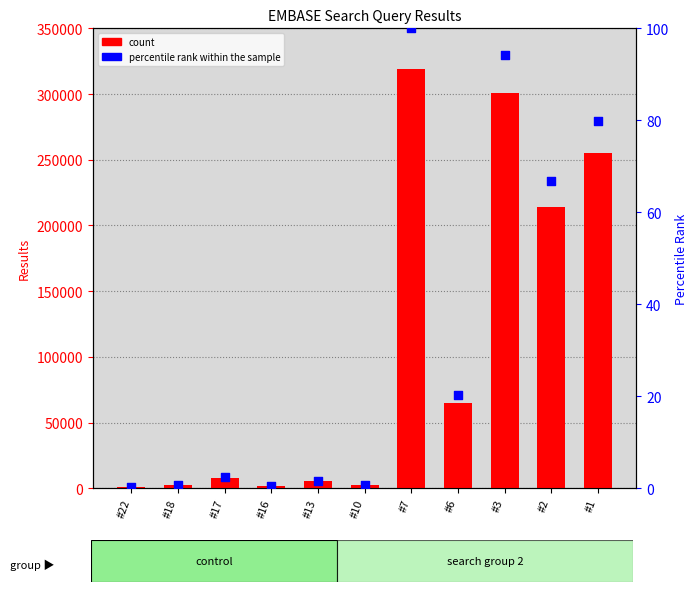

Which series has the largest total across all categories?

count